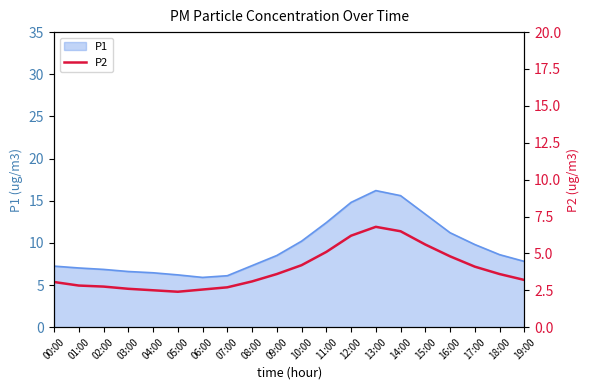

True or false: the data shows 2.5 at 04:00.

True